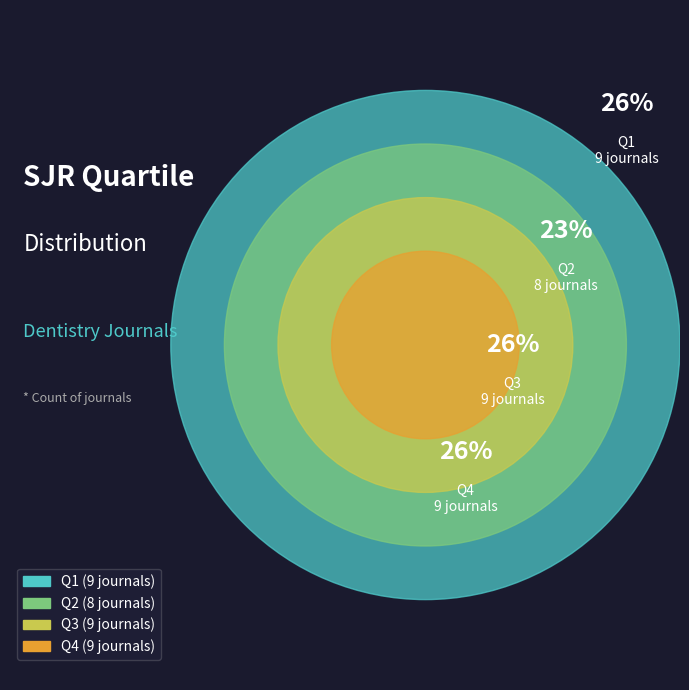

Count the number of slices in the pie.

4